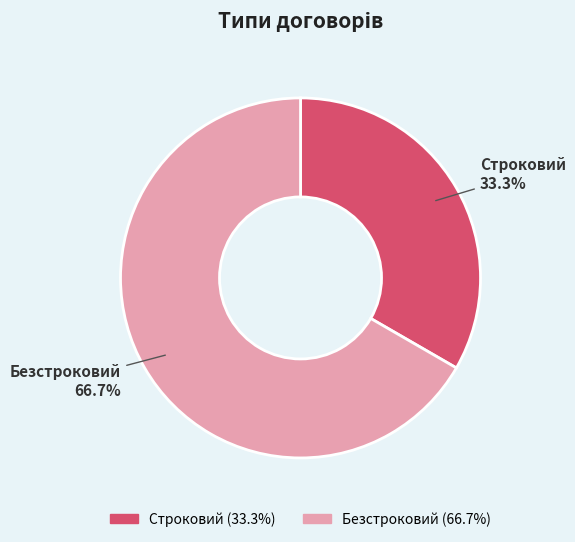

Which category accounts for the majority?

Безстроковий